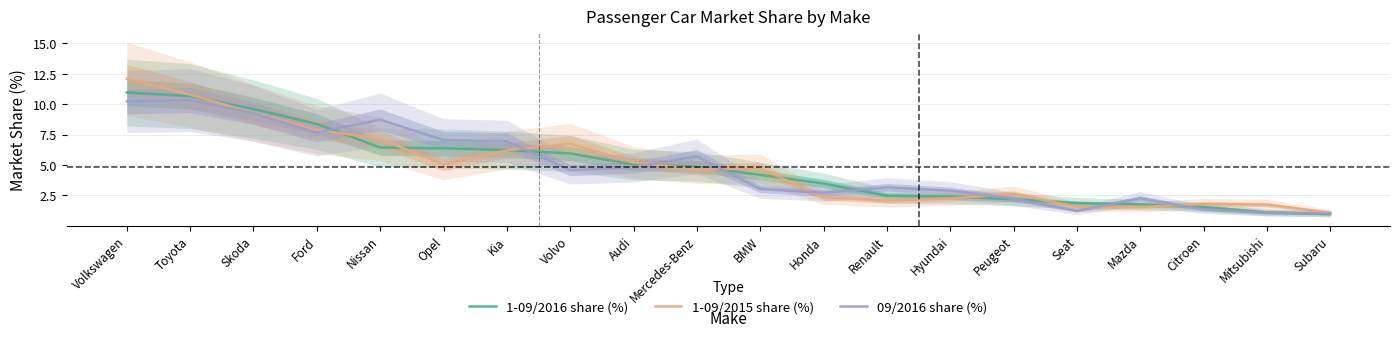

What is the difference between the second highest and second lowest values in the 09/2016 share (%) series?

9.2